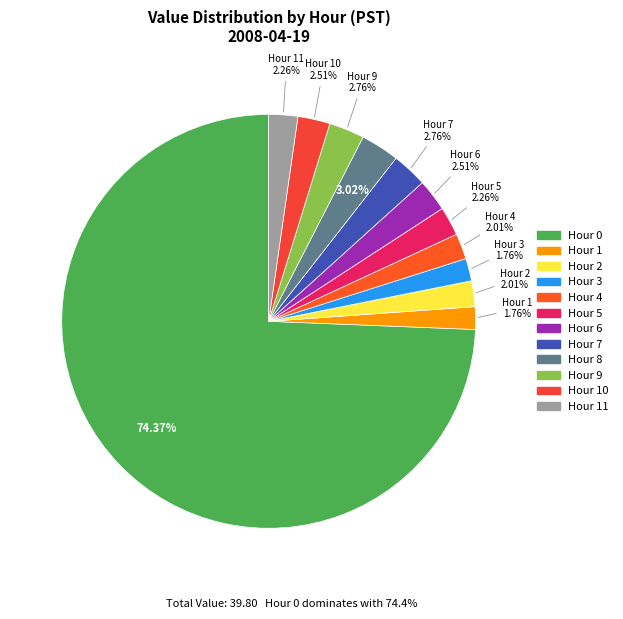

How many slices are in this pie chart?

12